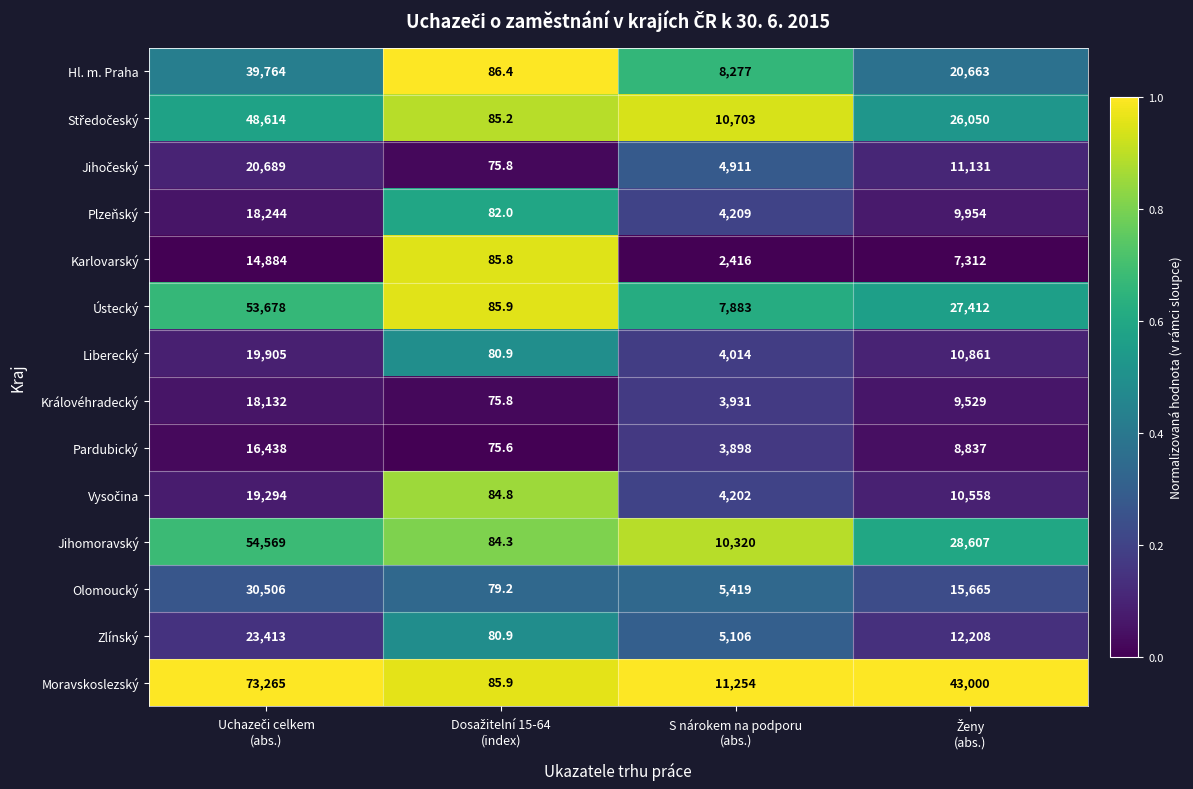

Which series has the largest total across all categories?

Moravskoslezský